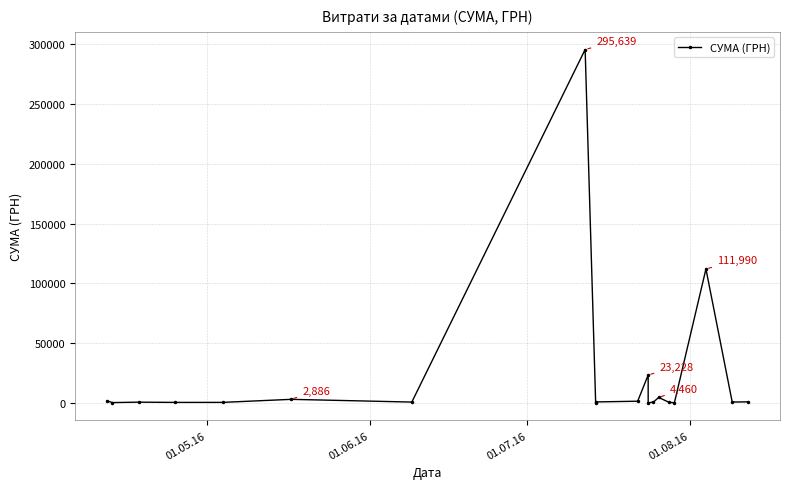

Does the chart have visible grid lines?

Yes